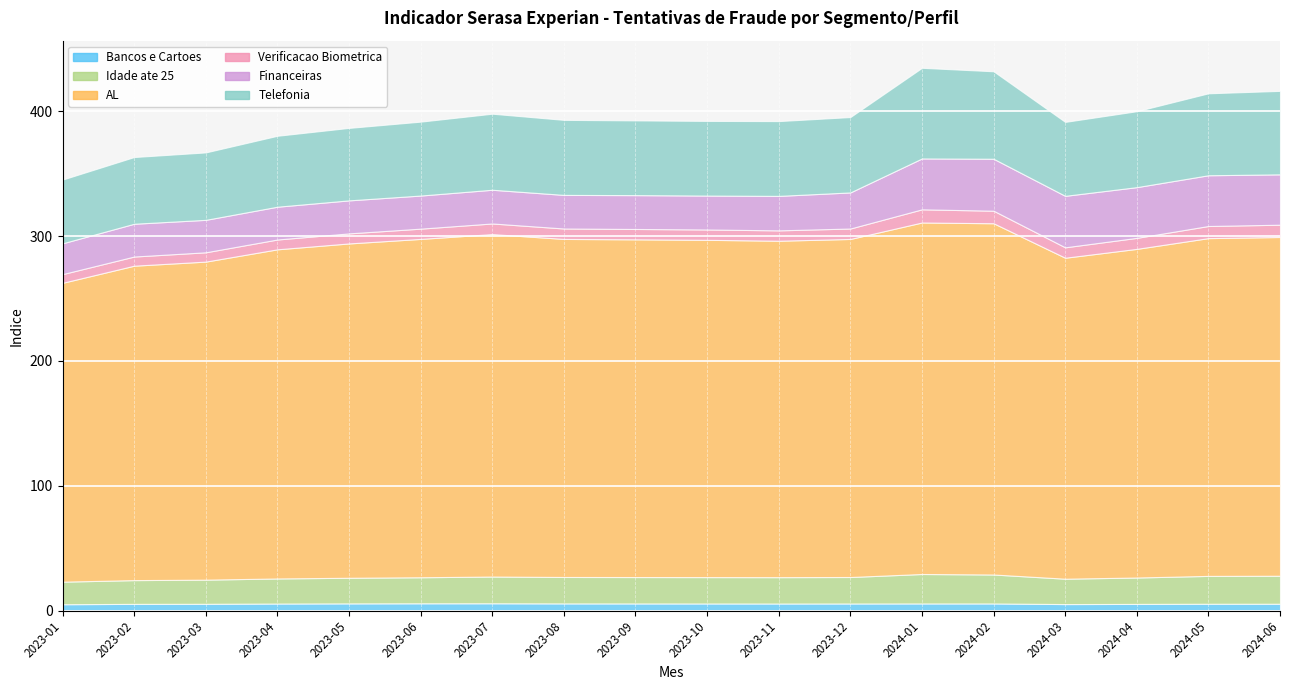

Which series has the largest range (max minus min)?

AL